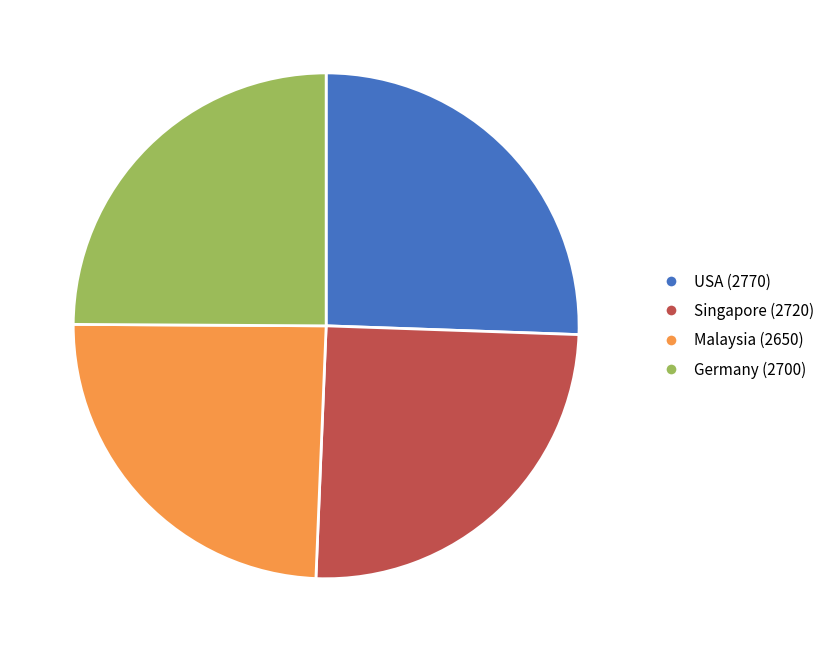

The Malaysia slice represents 39% of the pie. True or false?

False